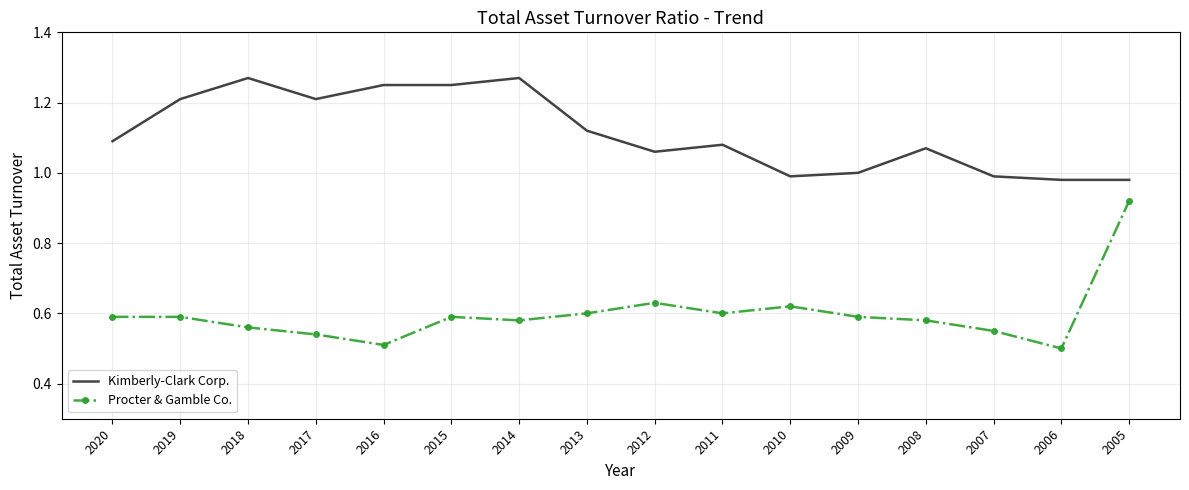

Is the value of Kimberly-Clark Corp. at 2009 greater than the value of Procter & Gamble Co. at 2005?

Yes